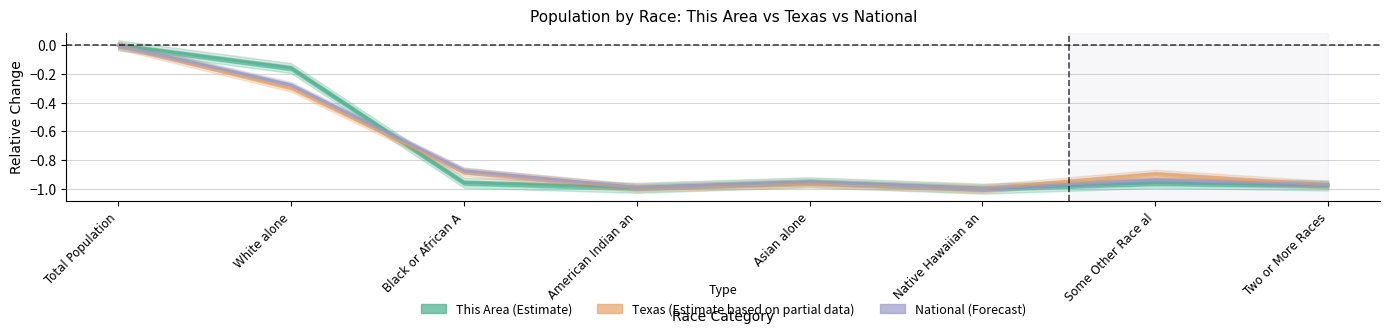

Reading left to right, extract all data points from this chart.

This Area (Estimate): Total Population=0.0	White alone=-0.2	Black or African A=-1.0	American Indian an=-1.0	Asian alone=-1.0	Native Hawaiian an=-1.0	Some Other Race al=-1.0	Two or More Races=-1.0
Texas (Partial Estimate): Total Population=0.0	White alone=-0.3	Black or African A=-0.9	American Indian an=-1.0	Asian alone=-1.0	Native Hawaiian an=-1.0	Some Other Race al=-0.9	Two or More Races=-1.0
National (Forecast): Total Population=0.0	White alone=-0.3	Black or African A=-0.9	American Indian an=-1.0	Asian alone=-1.0	Native Hawaiian an=-1.0	Some Other Race al=-0.9	Two or More Races=-1.0